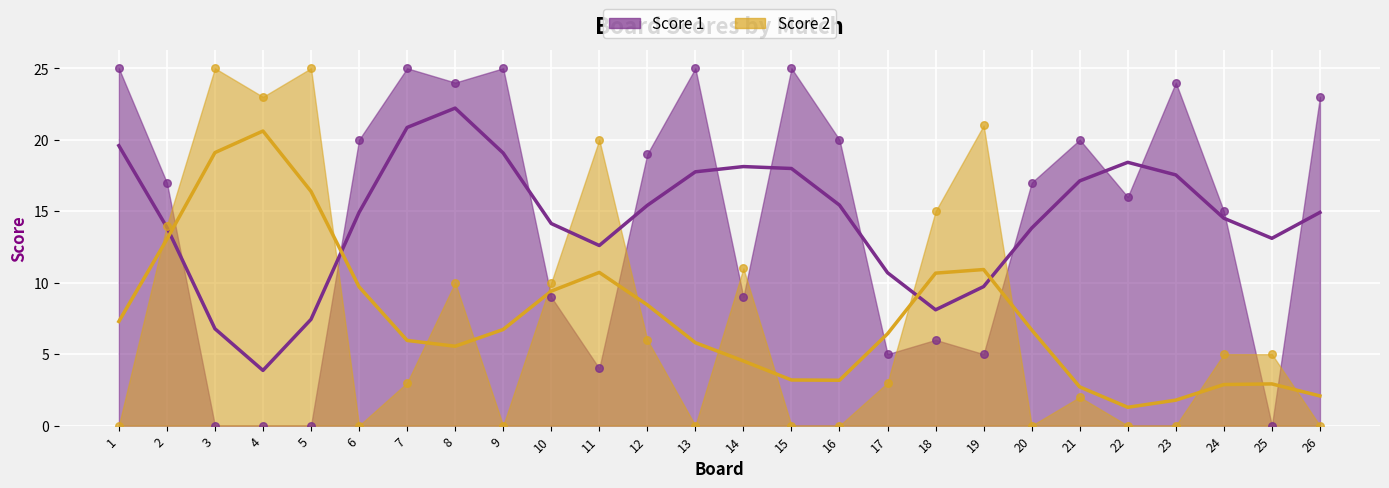

Which series has the largest Y range (max minus min)?

Score 1 pts